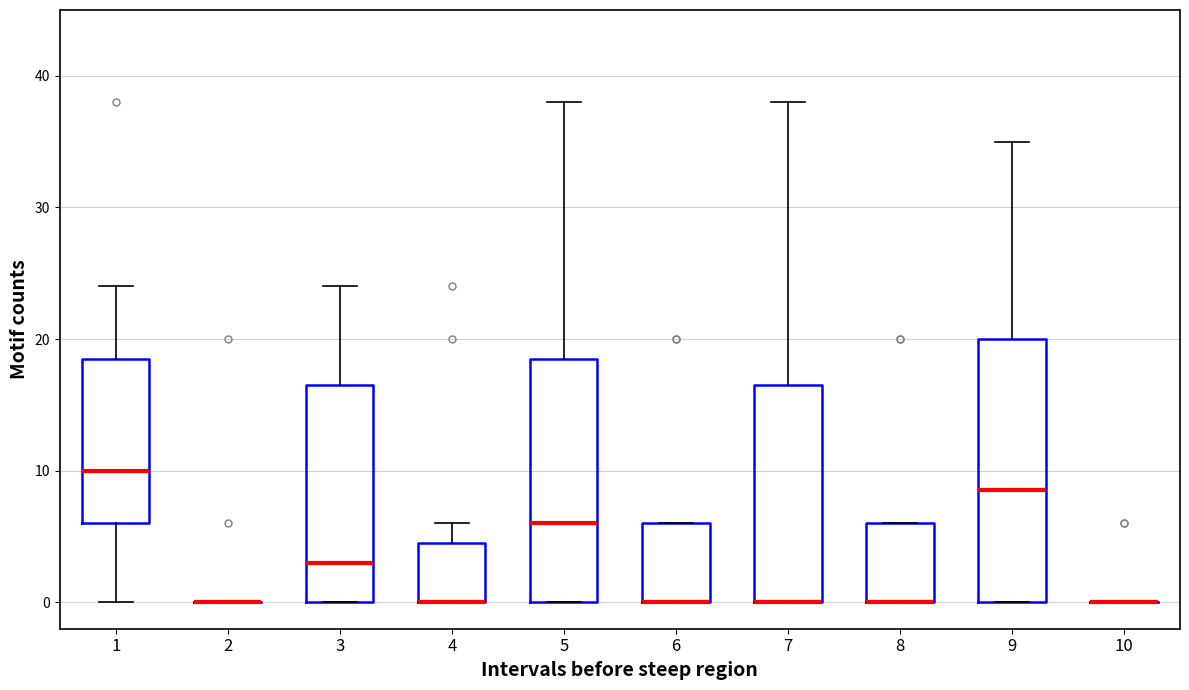

Reading left to right, read every box against the y-axis: the position of its median line, the range the box covers, and the ends of its whiskers. The values are not printed on the chart, so give them approximately, as read against the axis.

1: median 10, box 6 to 19, whiskers 0 to 24
2: box collapsed to a line at 0, whiskers 0 to 0
3: median 3, box 0 to 17, whiskers 0 to 24
4: median 0 (drawn on the box's lower edge), box 0 to 5, whiskers 0 to 6
5: median 6, box 0 to 19, whiskers 0 to 38
6: median 0 (drawn on the box's lower edge), box 0 to 6, whiskers 0 to 6
7: median 0 (drawn on the box's lower edge), box 0 to 17, whiskers 0 to 38
8: median 0 (drawn on the box's lower edge), box 0 to 6, whiskers 0 to 6
9: median 9, box 0 to 20, whiskers 0 to 35
10: box collapsed to a line at 0, whiskers 0 to 0